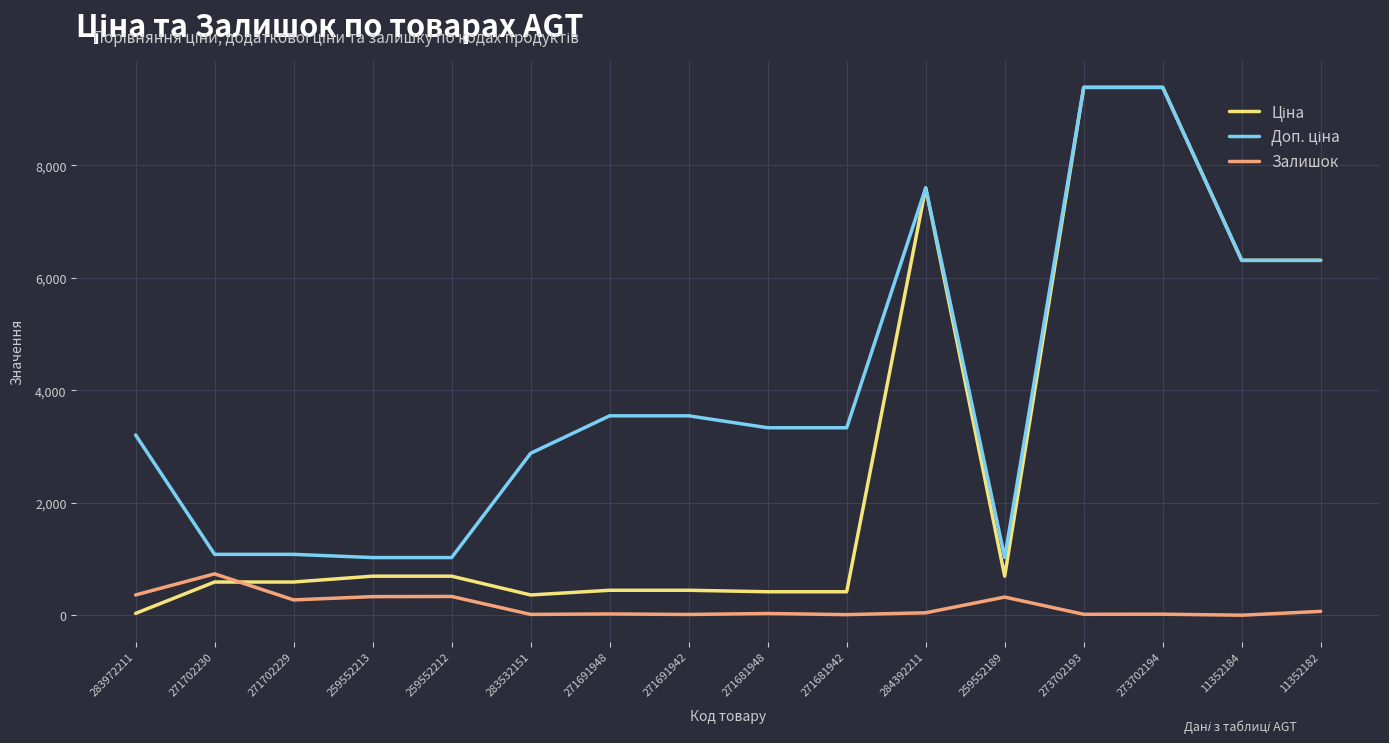

What is the spread (max minus min) of values at 259552213?

694.6